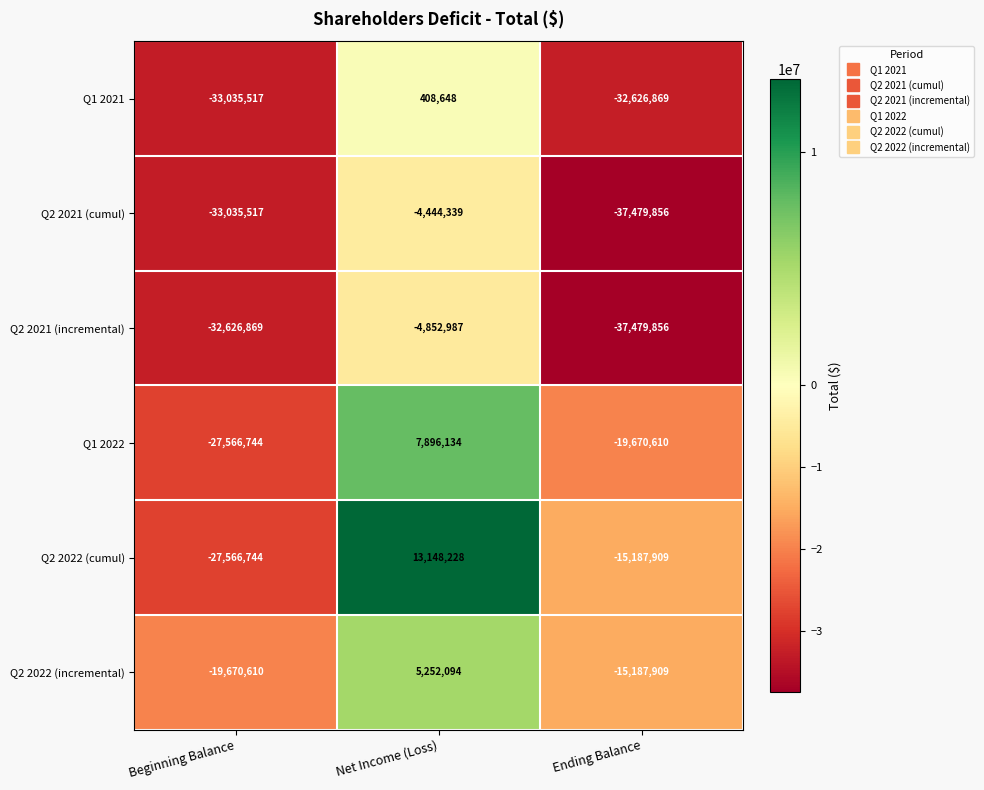

Where does the Q2 2021 (cumul) series first go above -33035517?

Net Income (Loss)